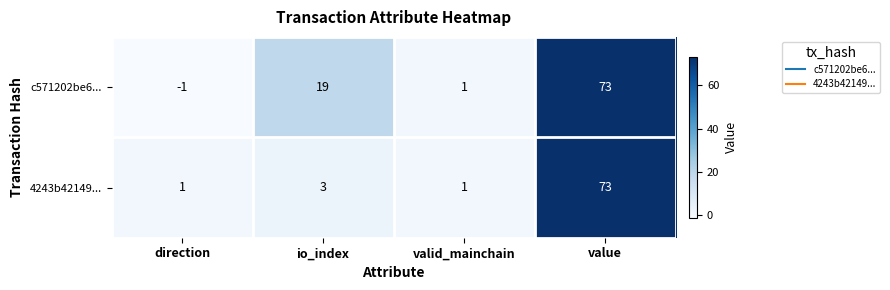

What is the total value across all series at value?

146